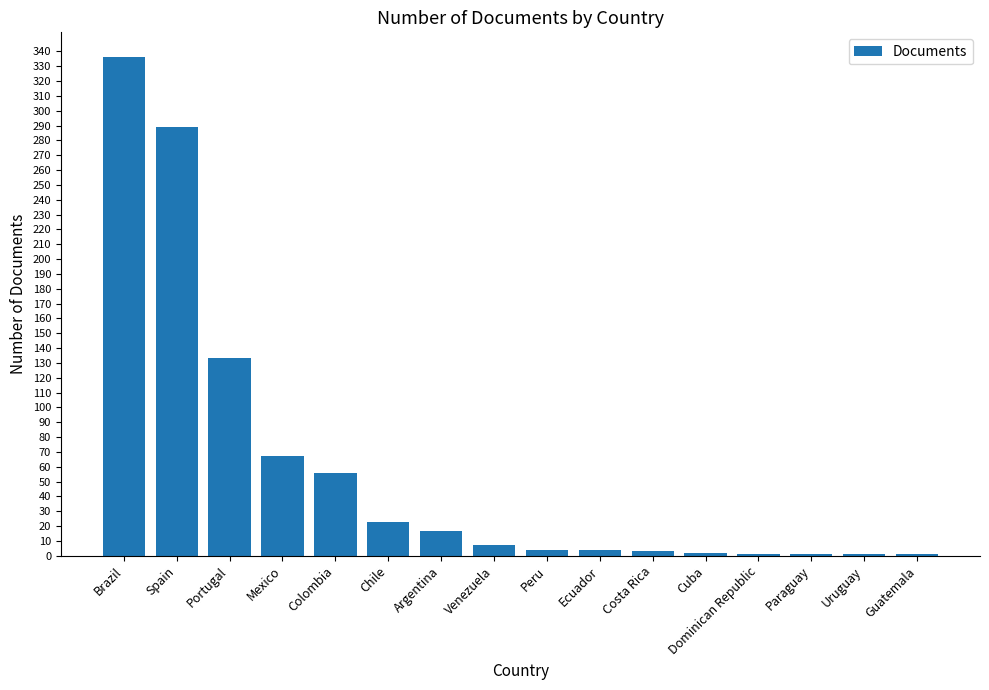

Approximately how many times larger is the value at Brazil compared to Portugal?

2.5